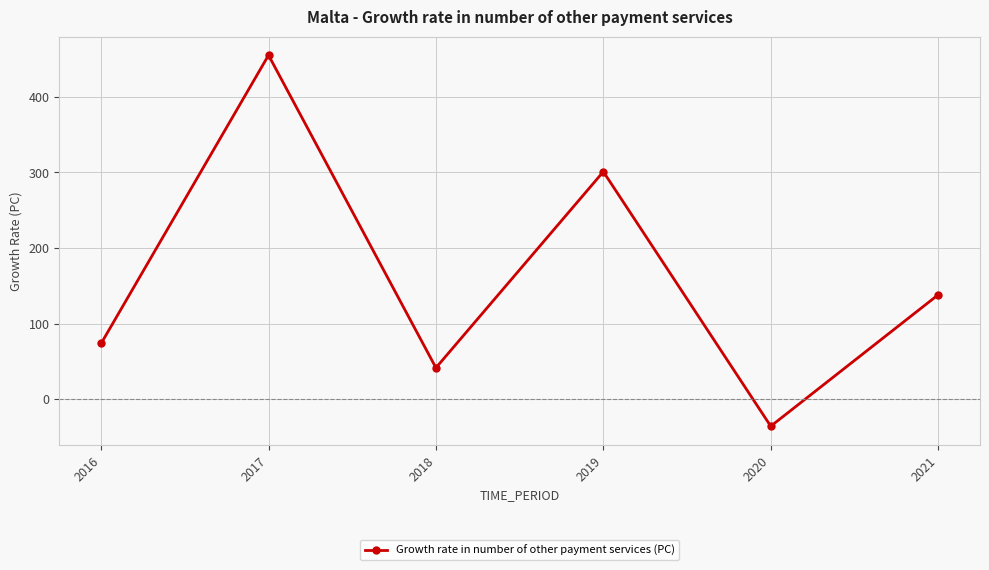

Does the chart display data point markers on the line(s)?

Yes